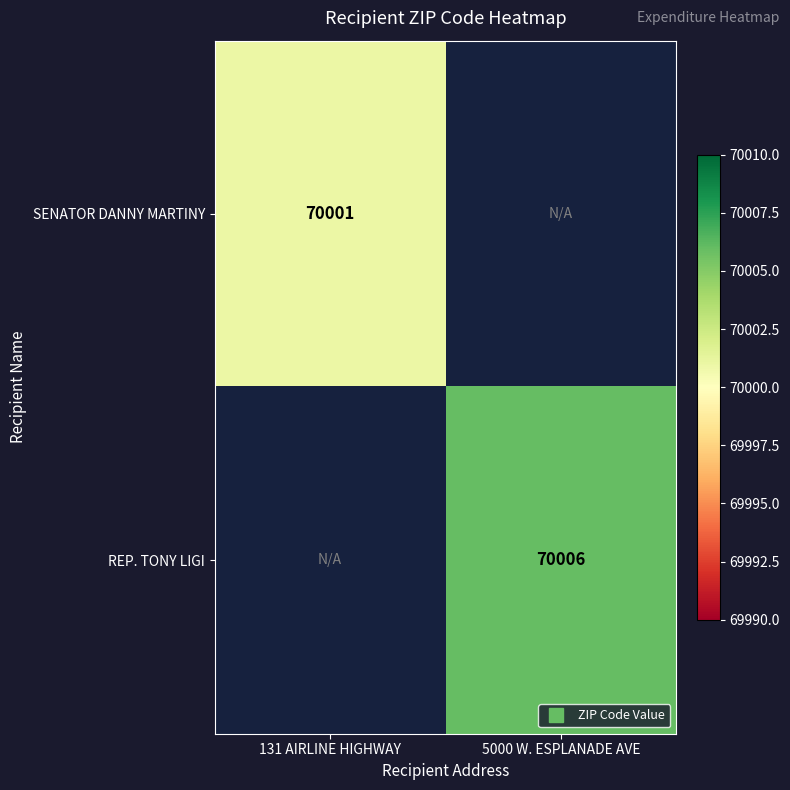

The SENATOR DANNY MARTINY series shows 70001.0 at 131 AIRLINE HIGHWAY. True or false?

True